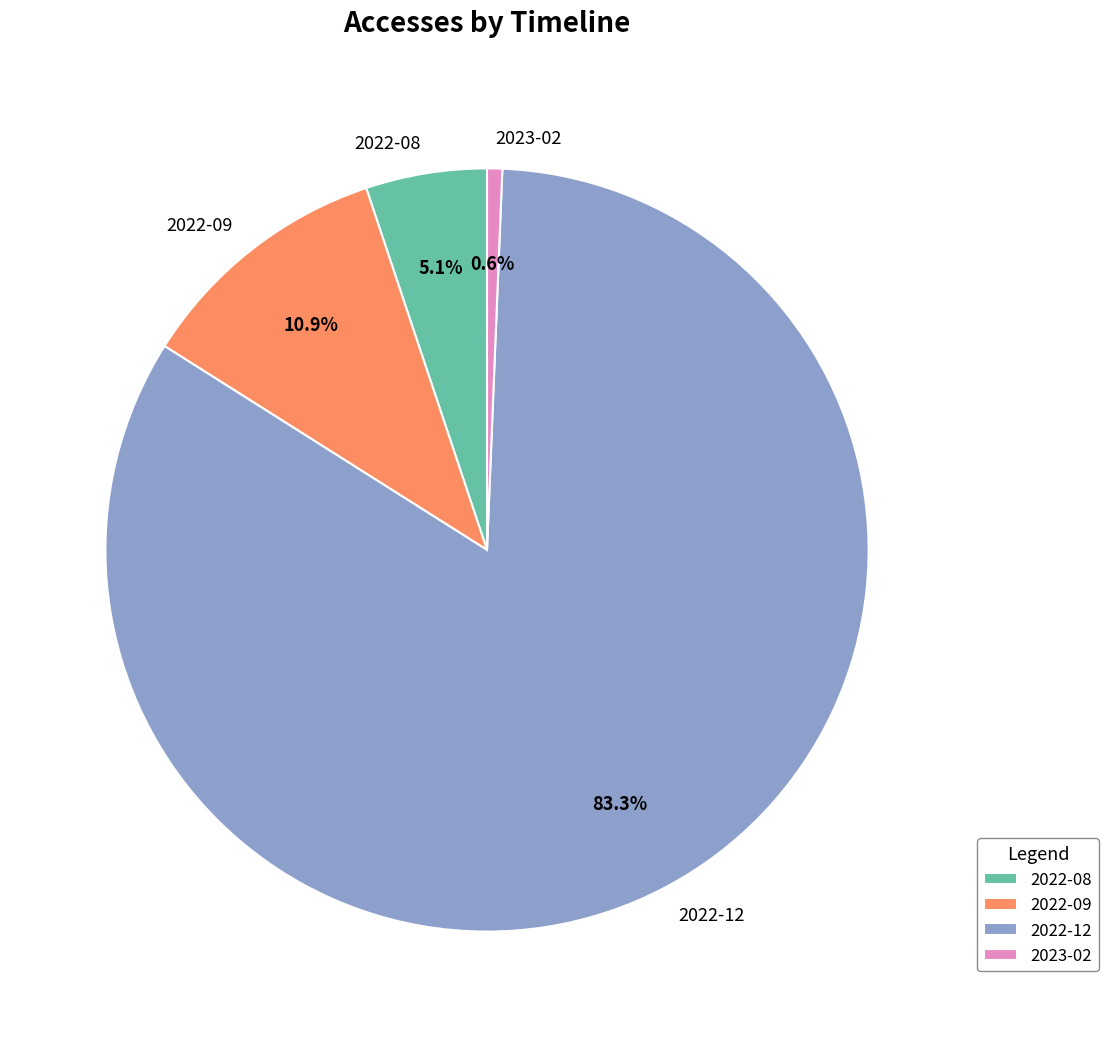

Count the number of slices in the pie.

4